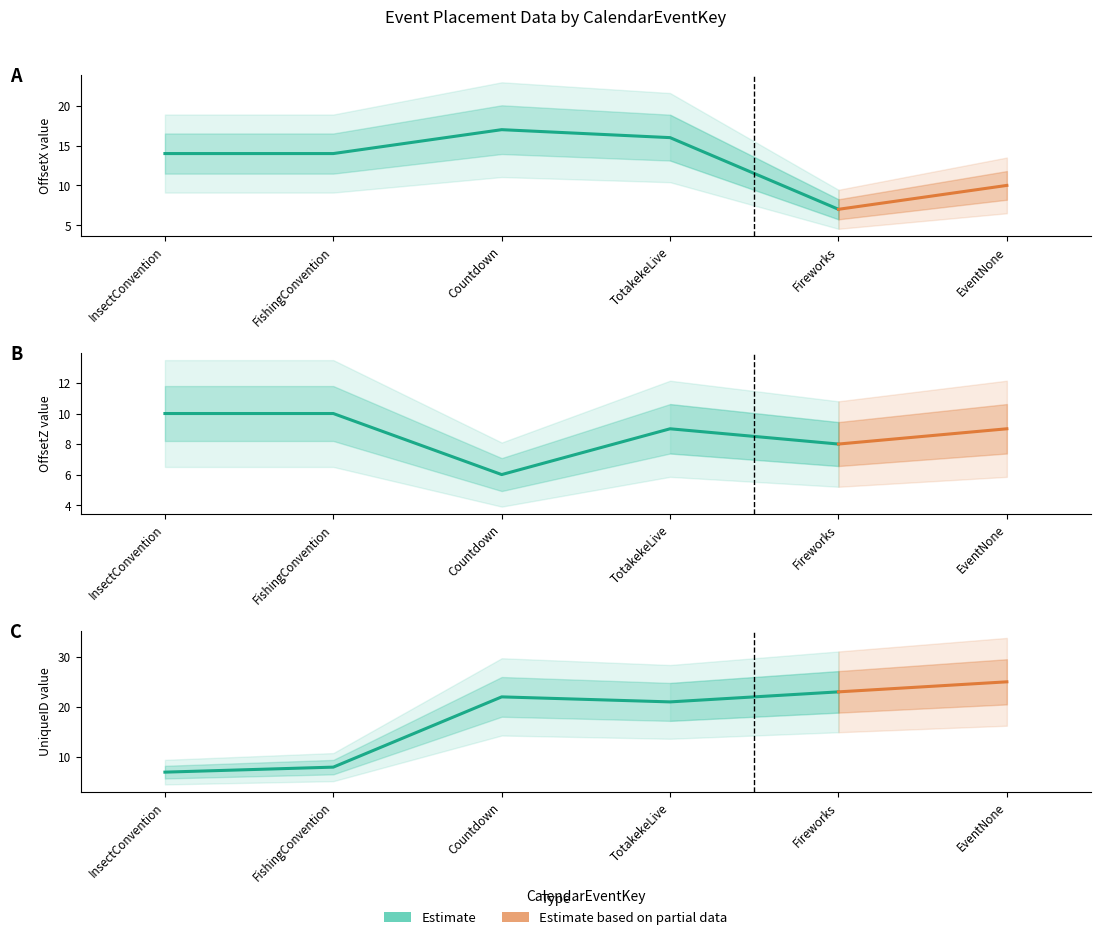

Reading left to right, list all the values displayed in this chart.

OffsetX: 14	14	17	16	7	10
OffsetZ: 10	10	6	9	8	9
UniqueID: 7	8	22	21	23	25